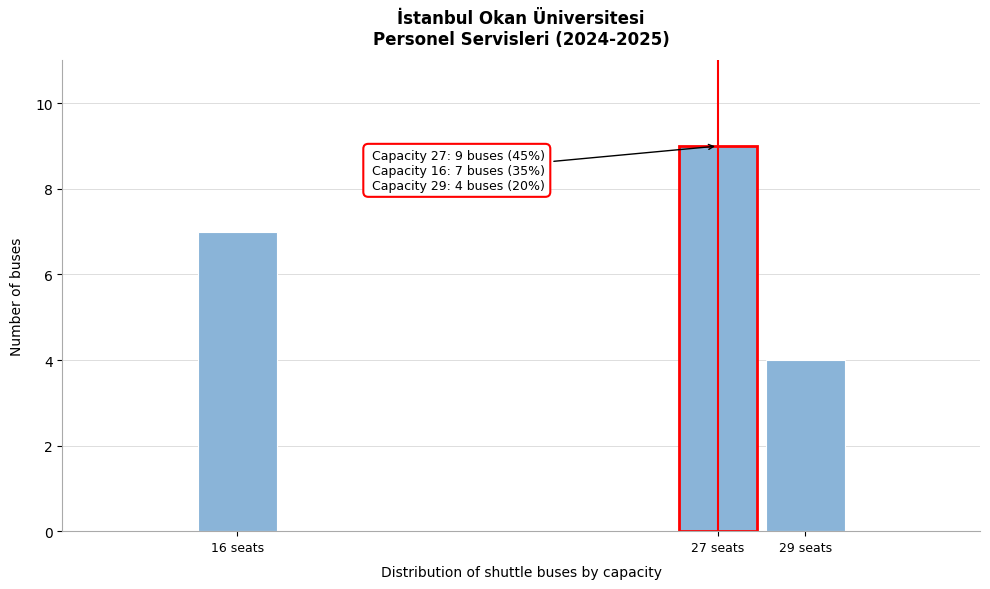

Reading left to right, what are all the values shown in this chart?

7	9	4